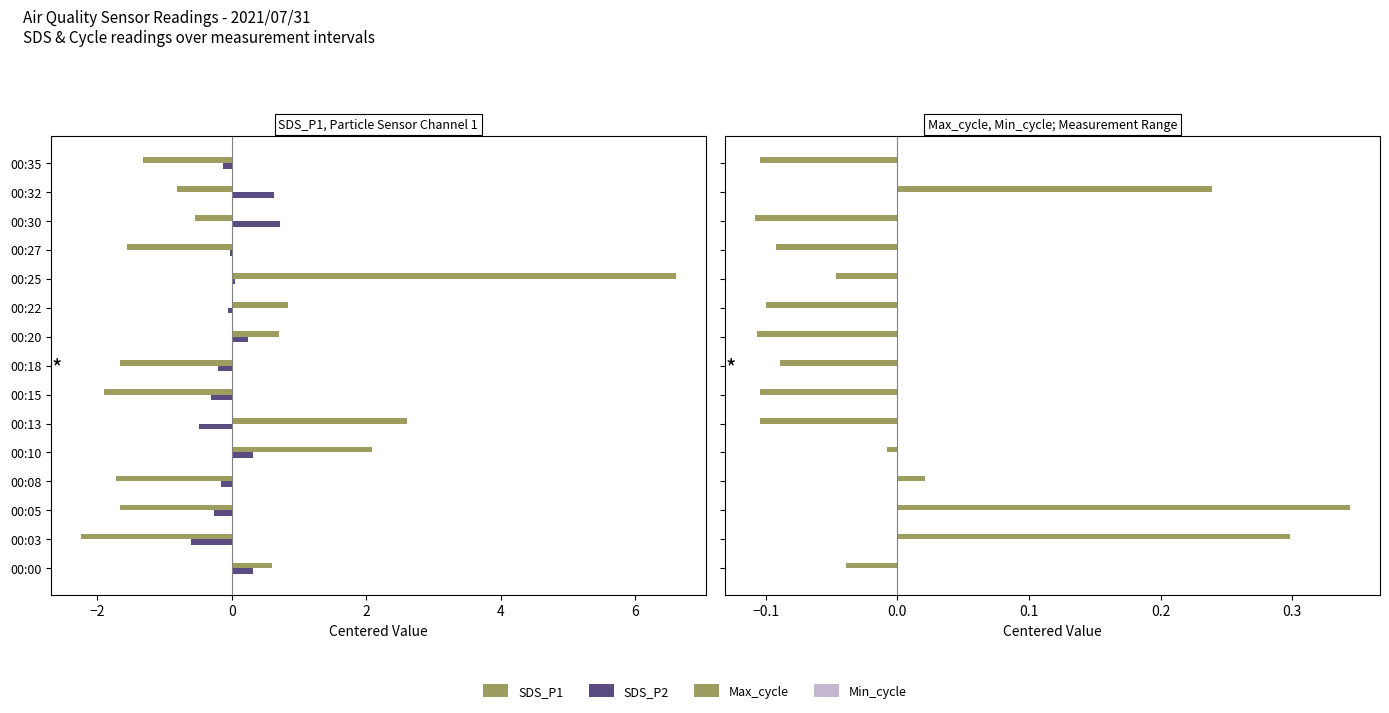

How many values in the SDS_P2 series are below 0?

9